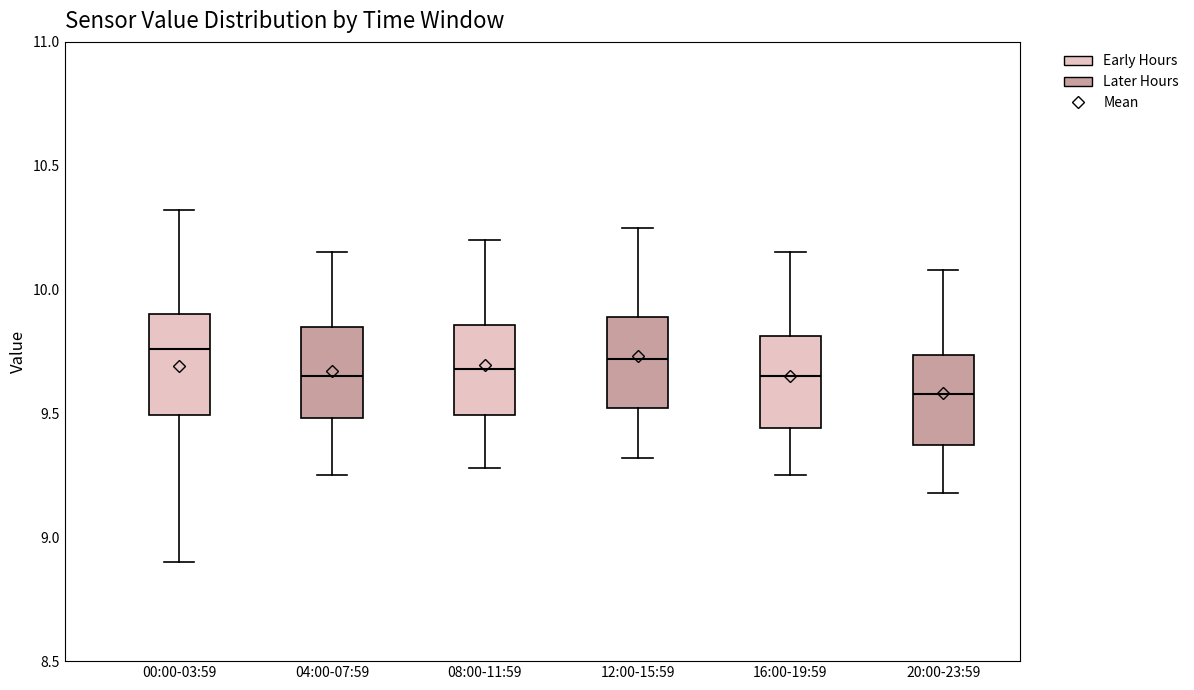

Where does the median line of the box for 12:00-15:59 sit on the y-axis? The values are not printed on the chart, so give them approximately, as read against the axis.

9.70